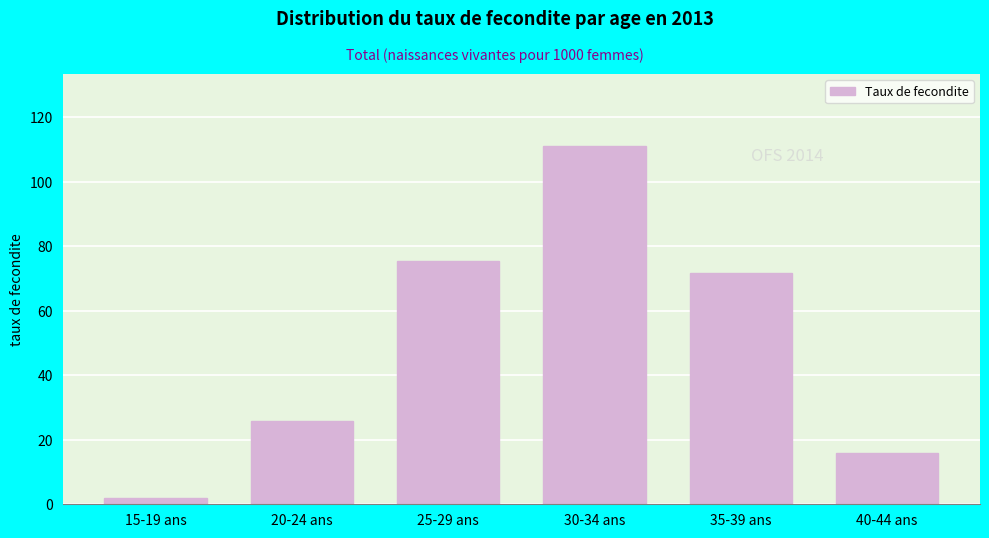

Reading left to right, transcribe all the data shown in this chart.

2.1	25.8	75.6	111.2	71.8	15.9